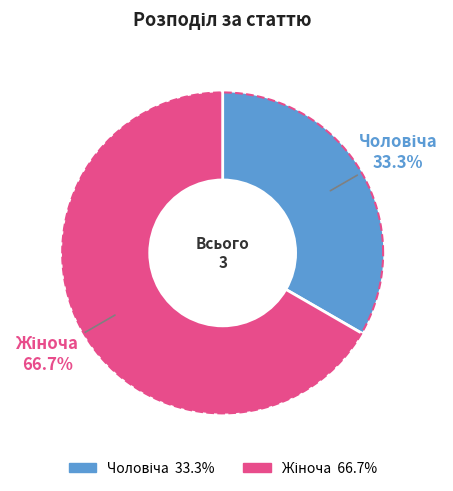

To the nearest percent, what is the difference between the largest and smallest slice percentages?

33%